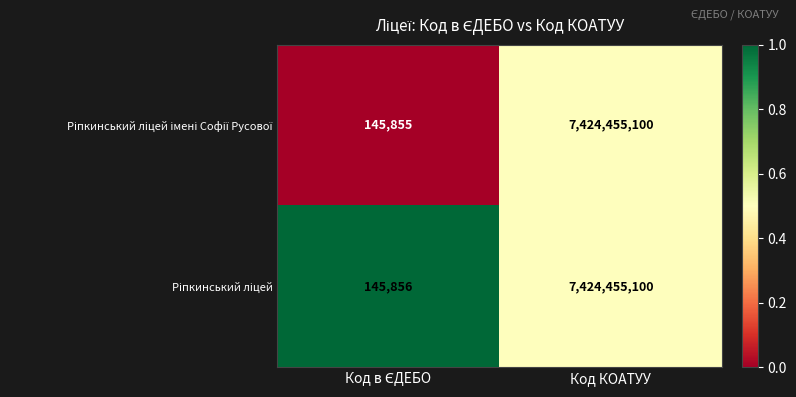

Which category has the highest value across all series?

Код КОАТУУ